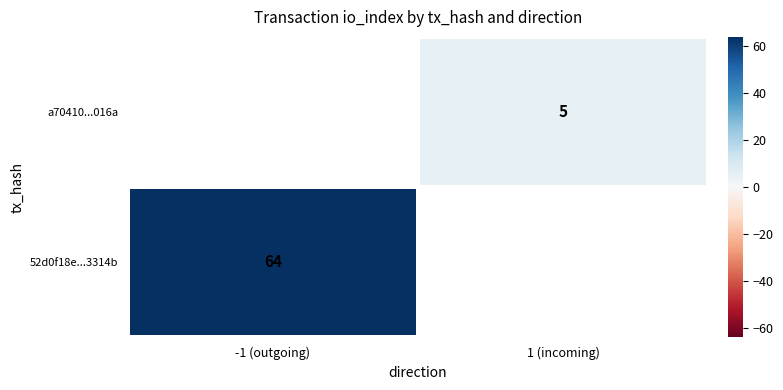

Is it true that a70410...016a equals 5 at 1 (incoming)?

True